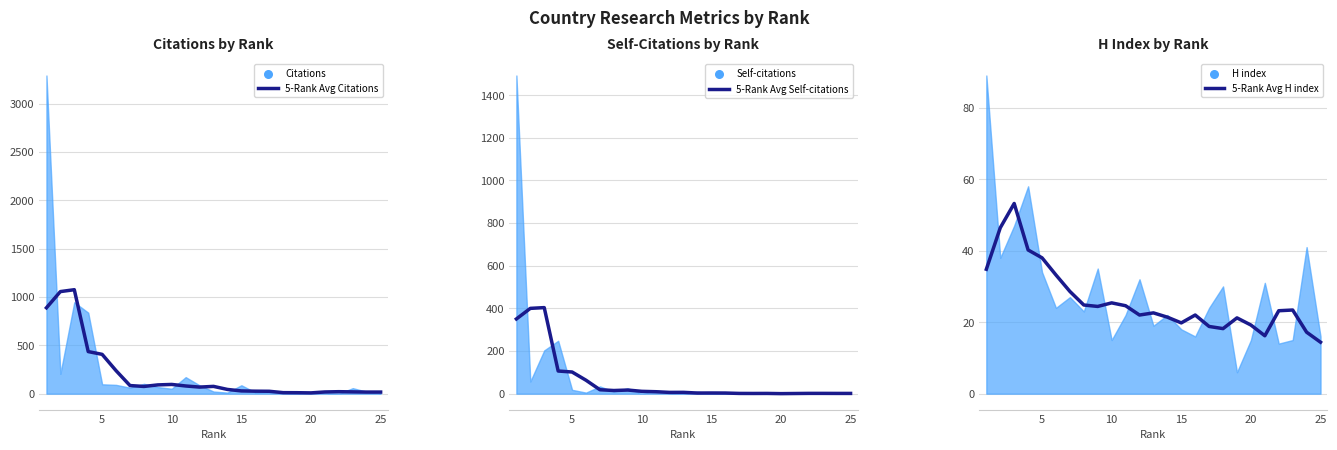

Which series contains the lowest Y value?

5-Rank Avg Self-citations